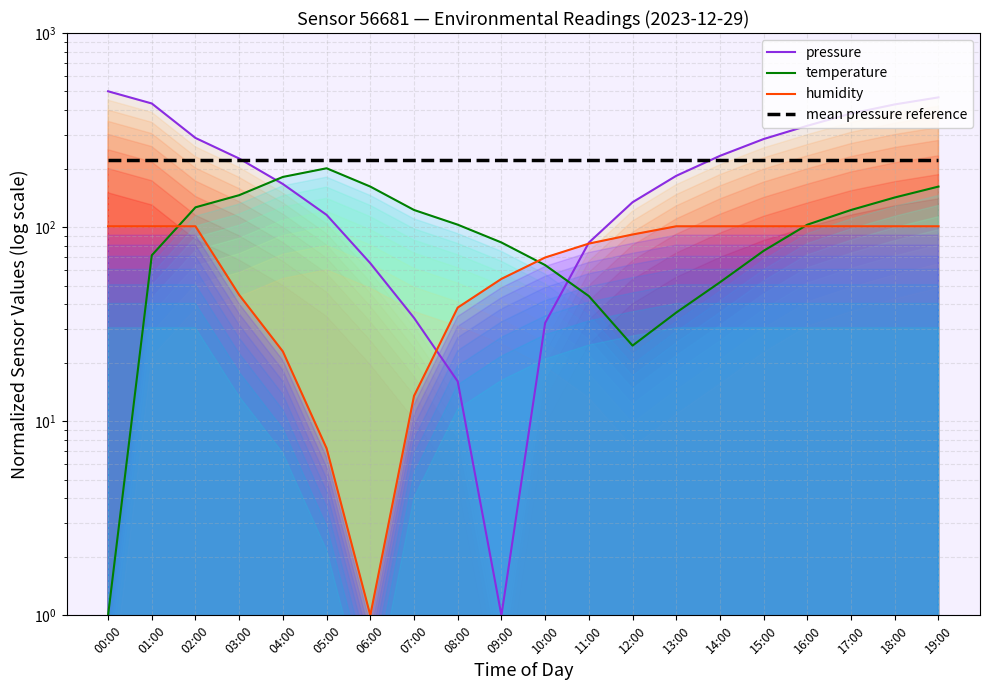

List the labels in order of pressure value, largest first.

00:00, 19:00, 01:00, 18:00, 17:00, 16:00, 02:00, 15:00, 14:00, 03:00, 13:00, 04:00, 12:00, 05:00, 11:00, 06:00, 07:00, 10:00, 08:00, 09:00